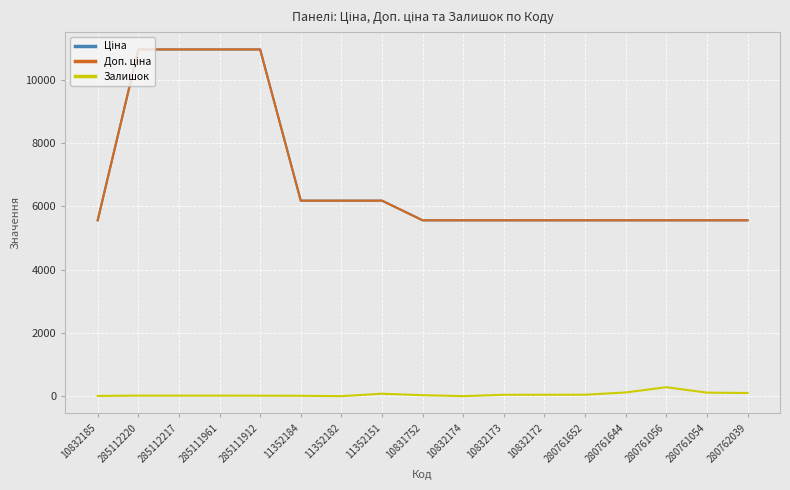

What is the label of the 7th point from the right?

10832173